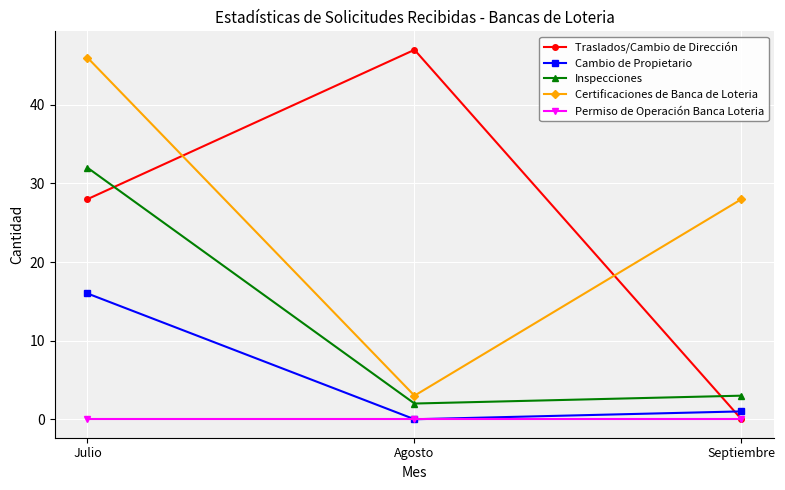

What is the label of the 2nd point from the right?

Agosto